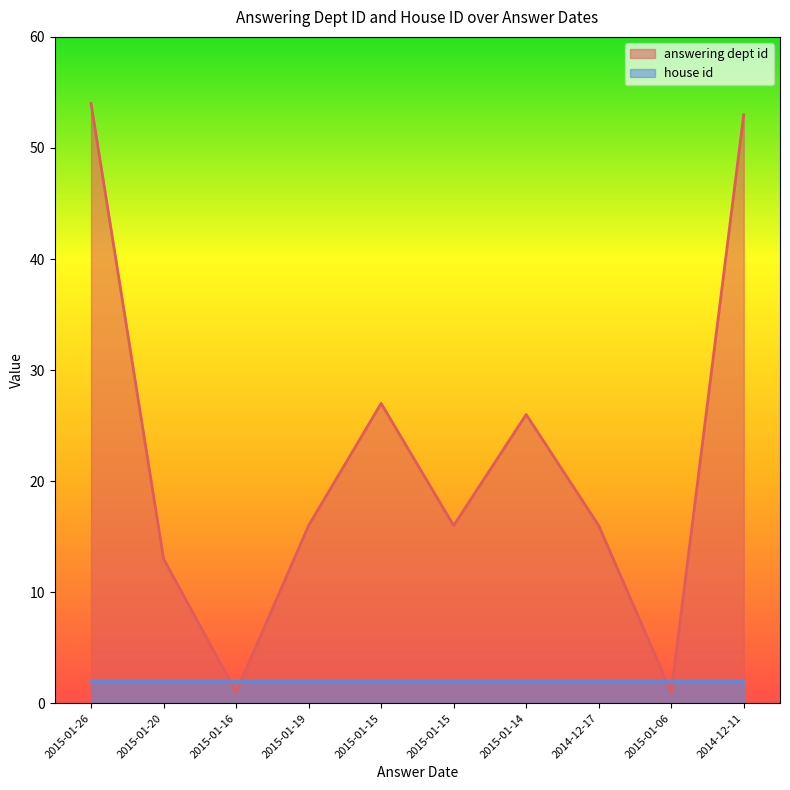

At which category does the data reach its first local peak?

2015-01-15